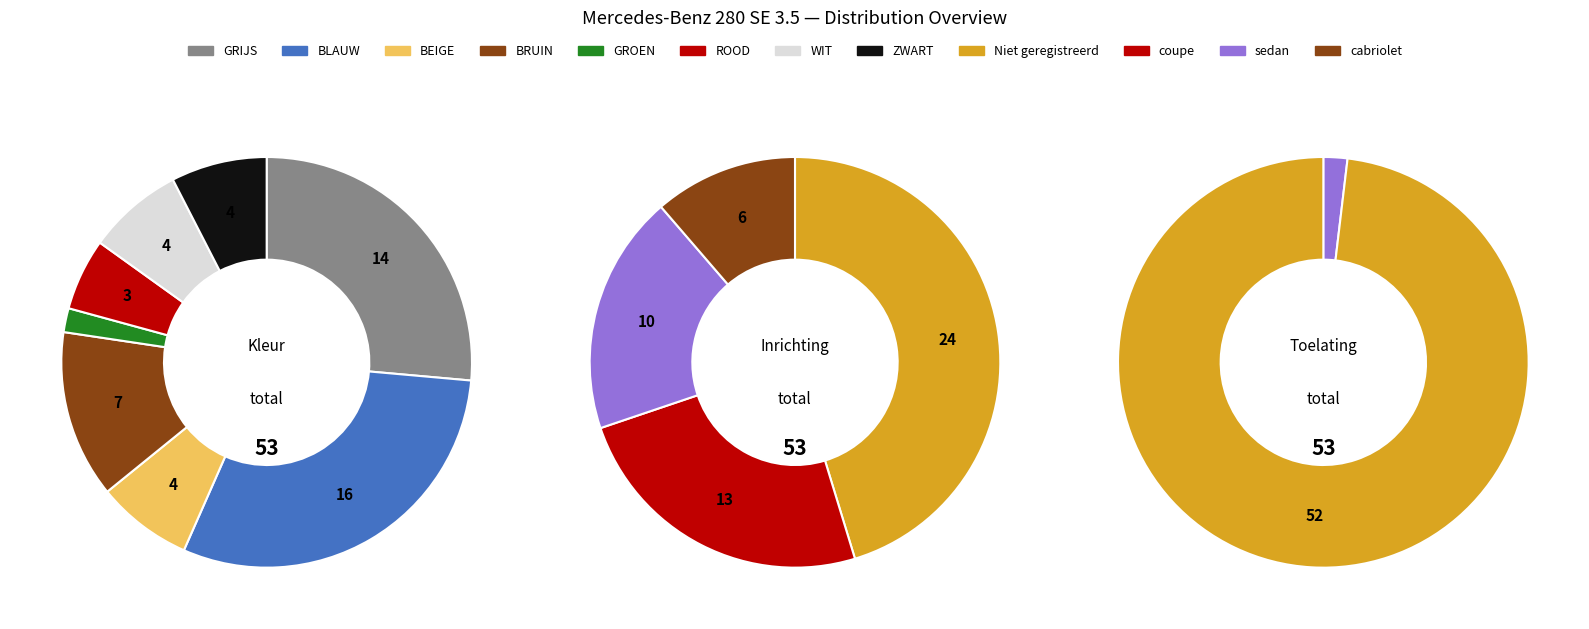

How many segments does this pie chart have?

8